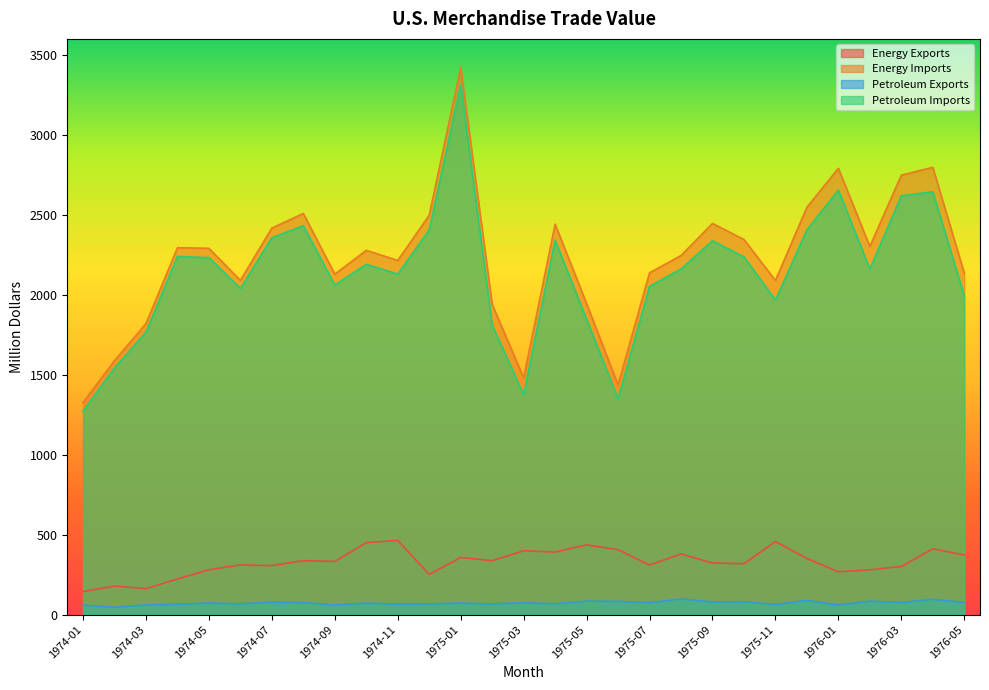

Which has a higher value, 1976-03 or 1974-10?

1974-10